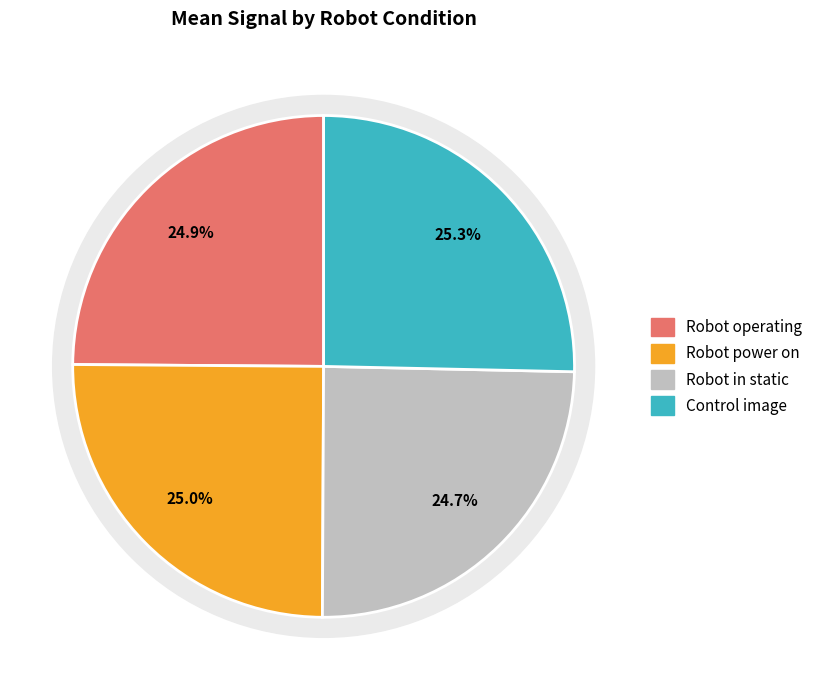

Is there any slice that represents more than half of the pie?

No